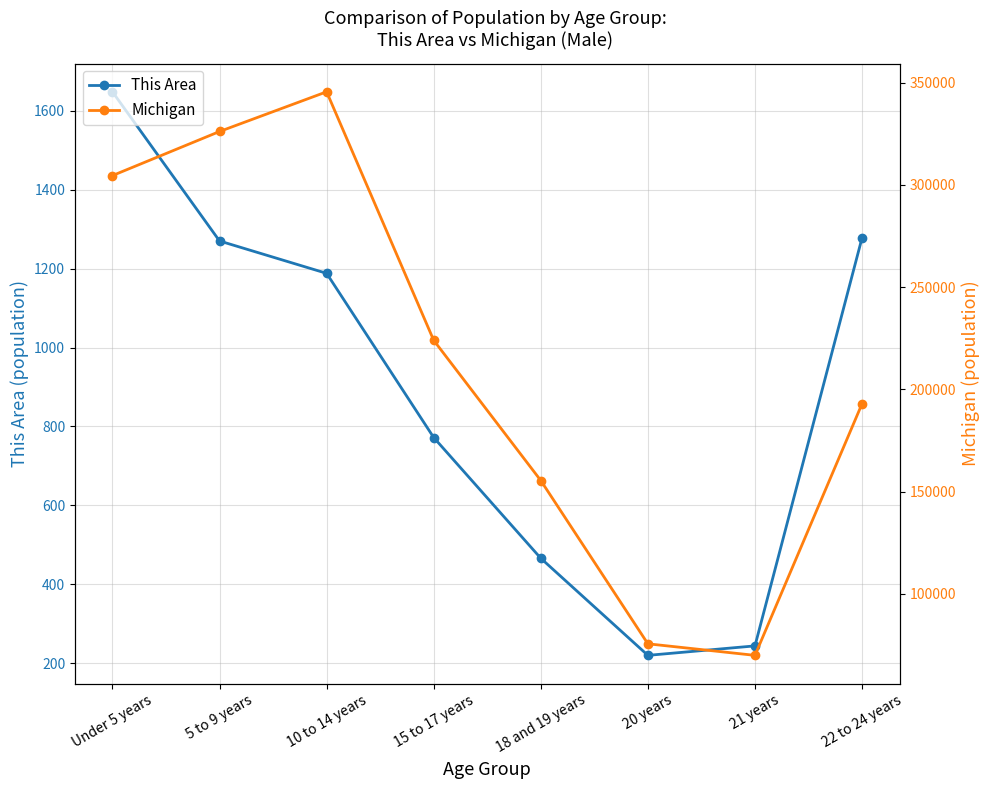

True or false: Michigan and This Area cross at least once.

False